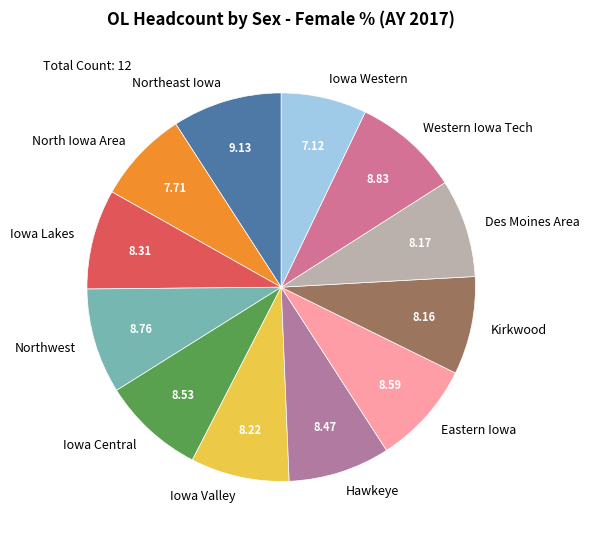

Which category has the smallest portion of the pie?

Iowa Western